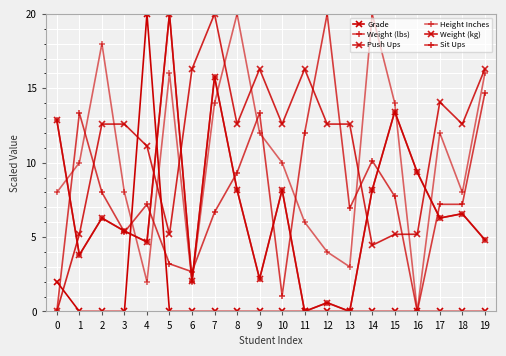

Between 16 and 18, which series saw the biggest shift?

Height Inches